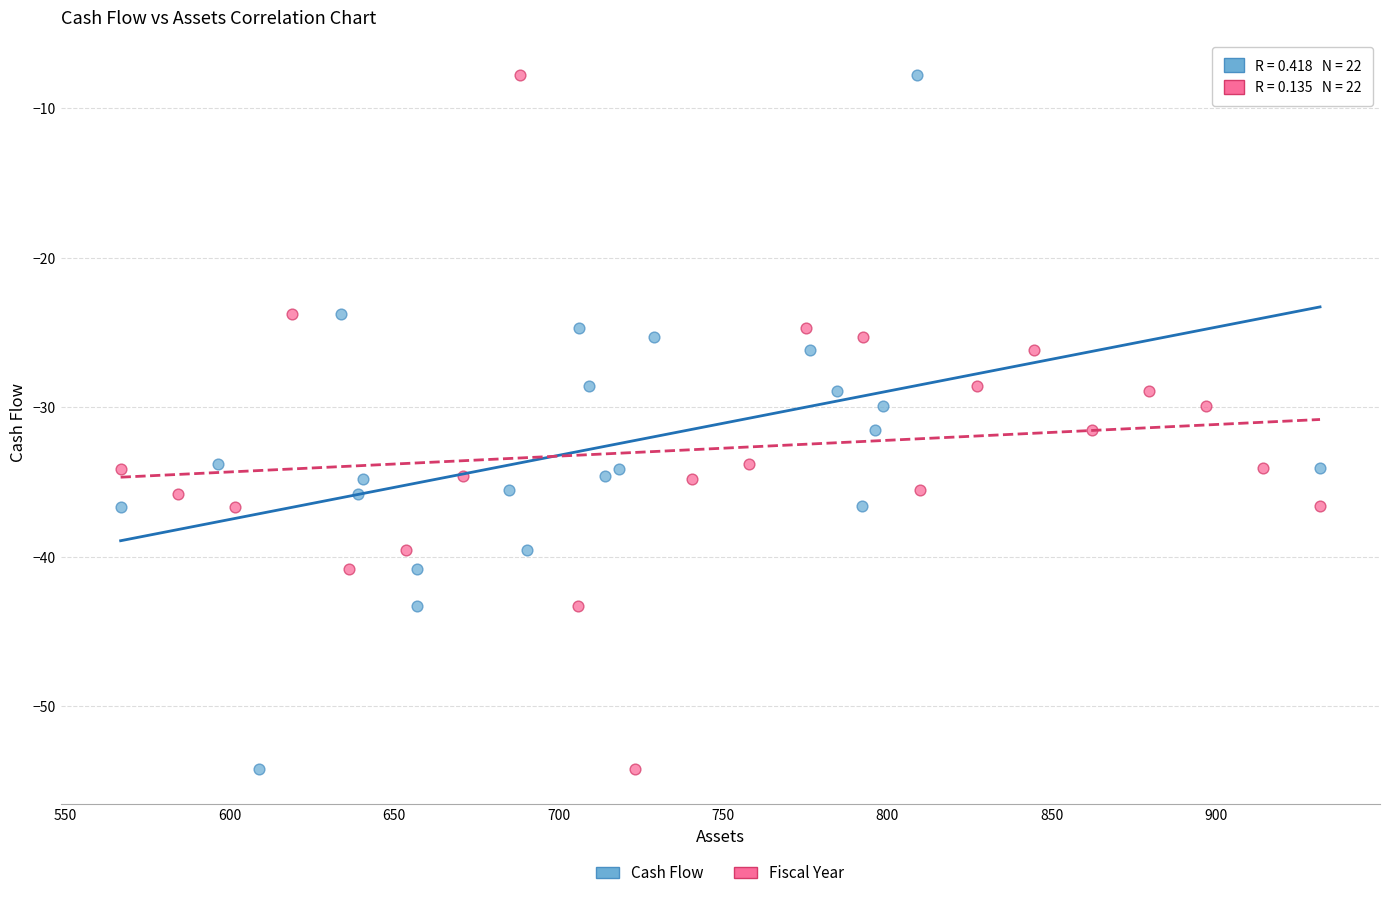

What are all the series names shown in the legend?

Cash Flow, Fiscal Year